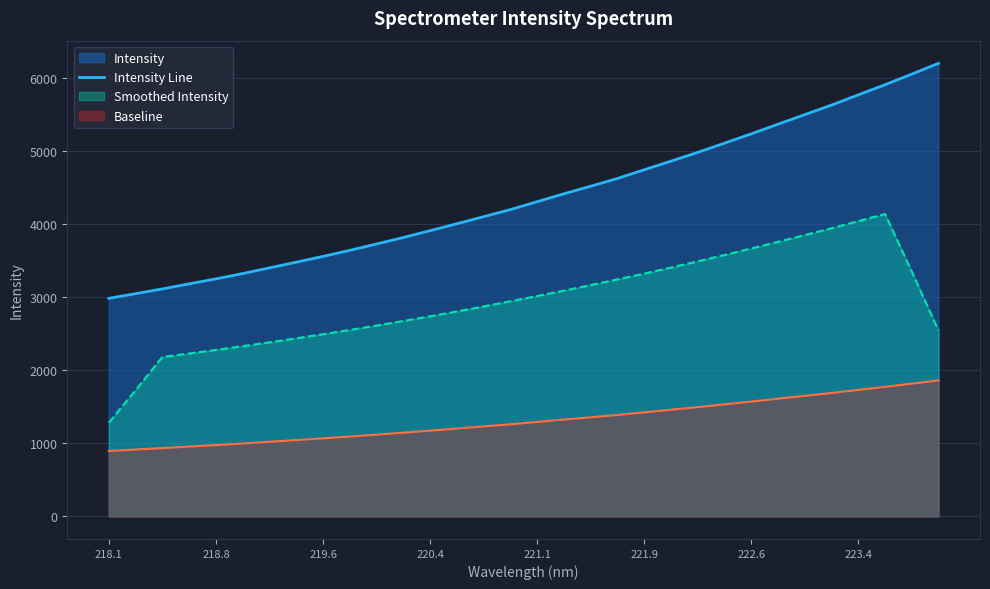

True or false: Intensity Line has a value of 3398.0 at 223.4.

False